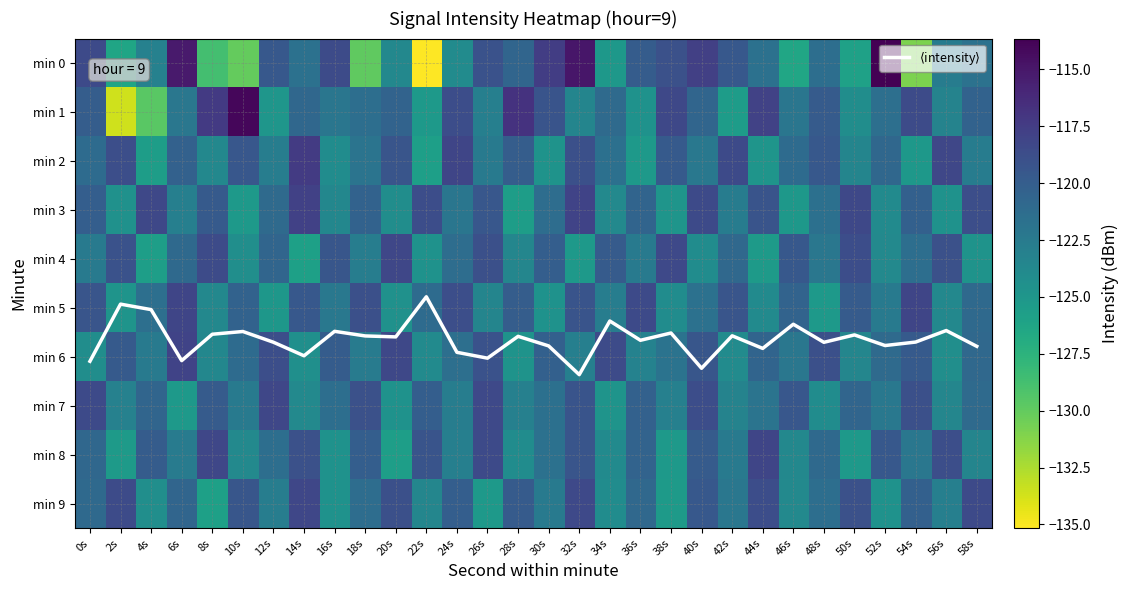

Is the value of min 6 at 32s greater than the value of min 0 at 14s?

No